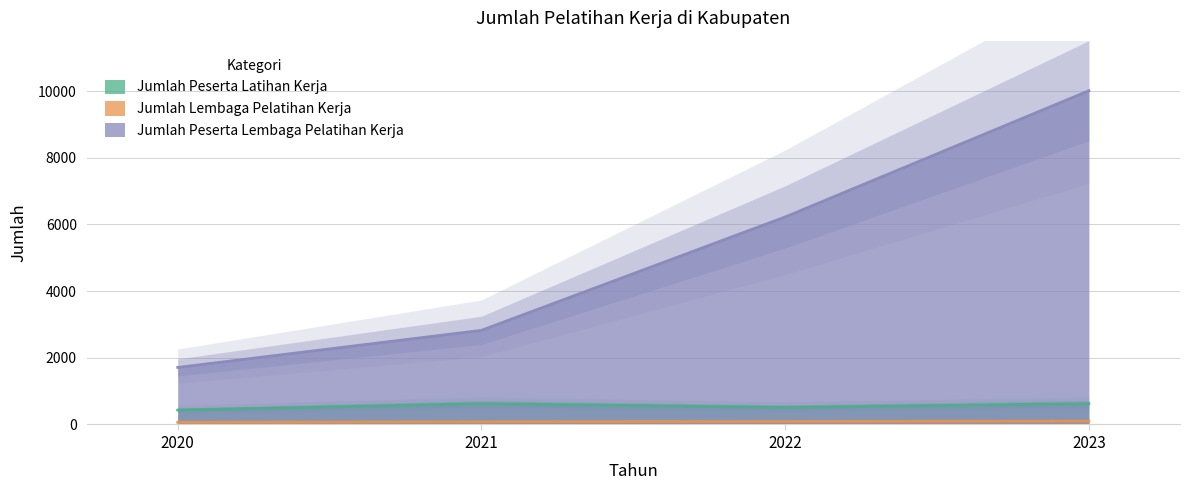

What is the total value across all series at 2023?

10738